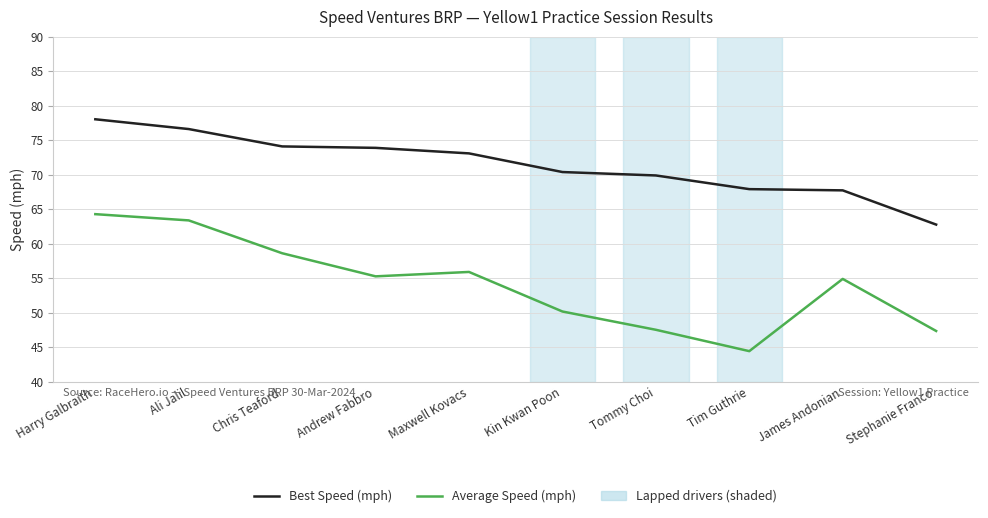

At Tommy Choi, list the series in order from largest to smallest.

Best Speed (mph), Average Speed (mph)